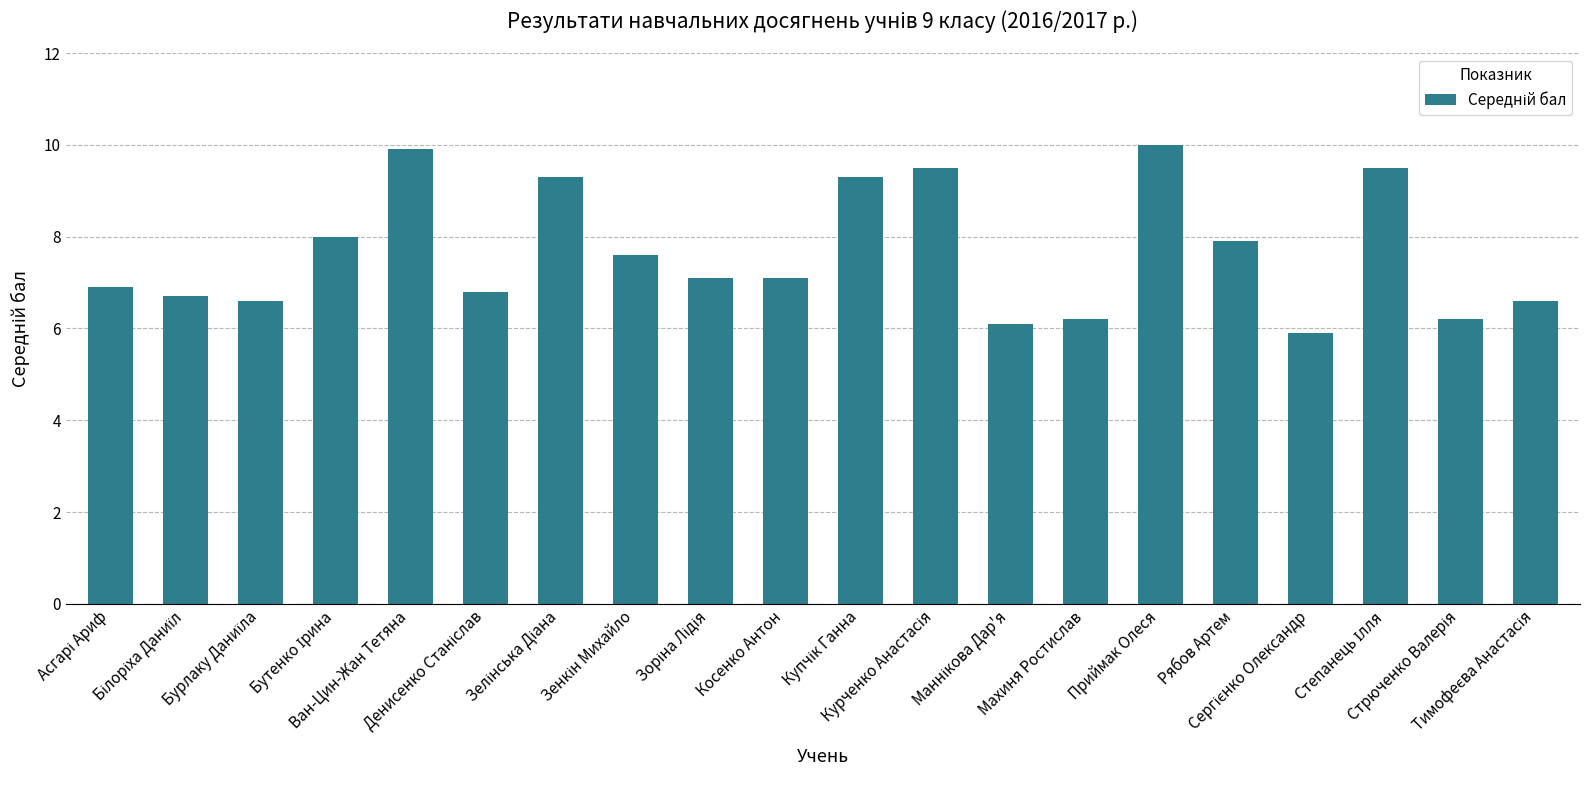

What is the value of the 16th bar from the left?

7.9